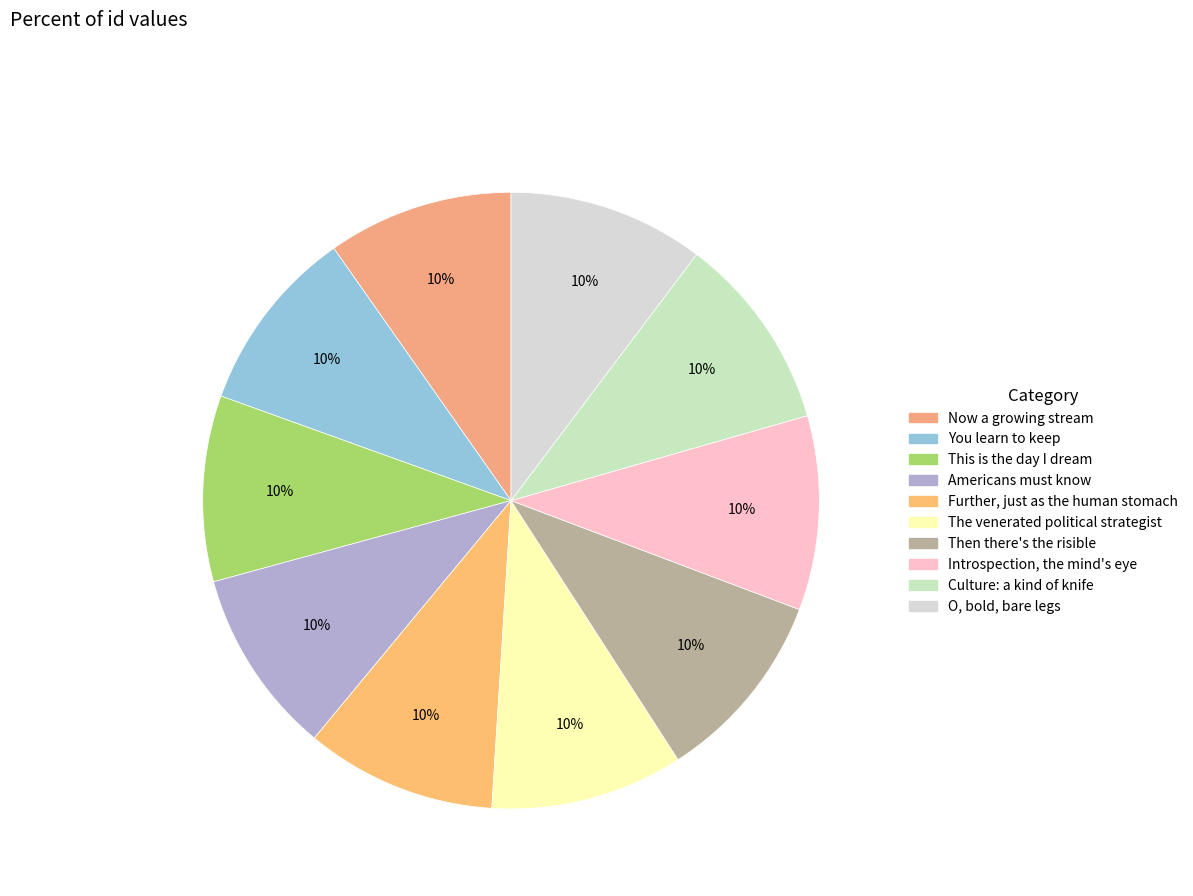

Which category has the smallest portion of the pie?

Now a growing stream